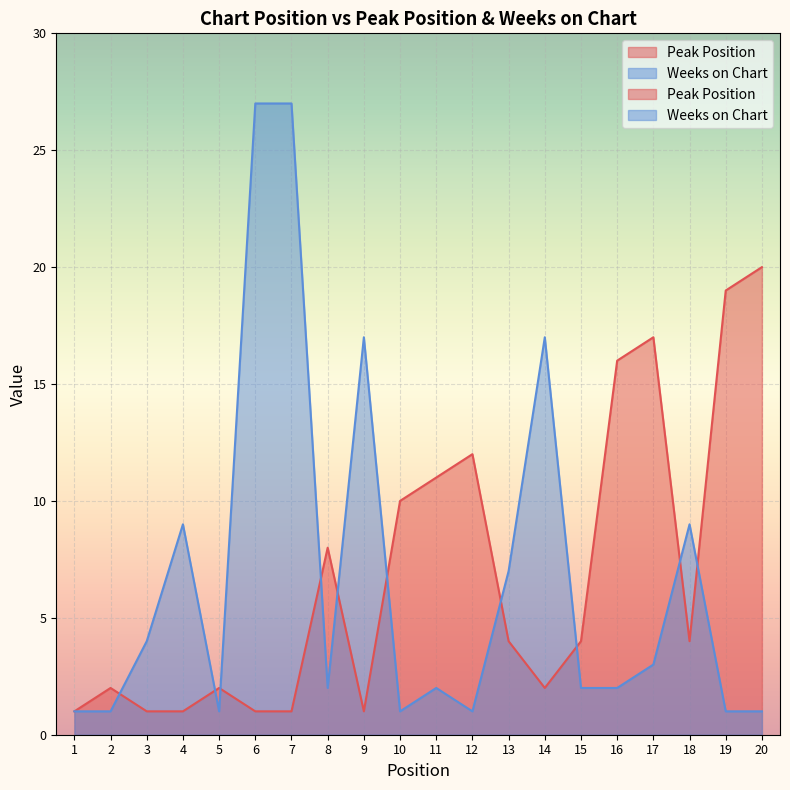

Which series changed the most between 4 and 20?

Peak Position